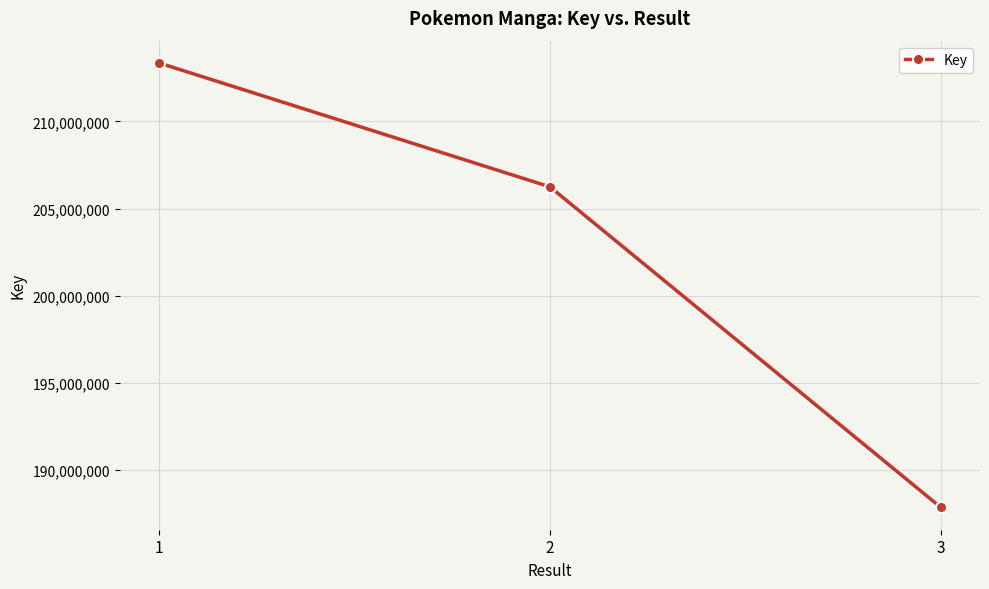

Which category has the highest value across all series?

1